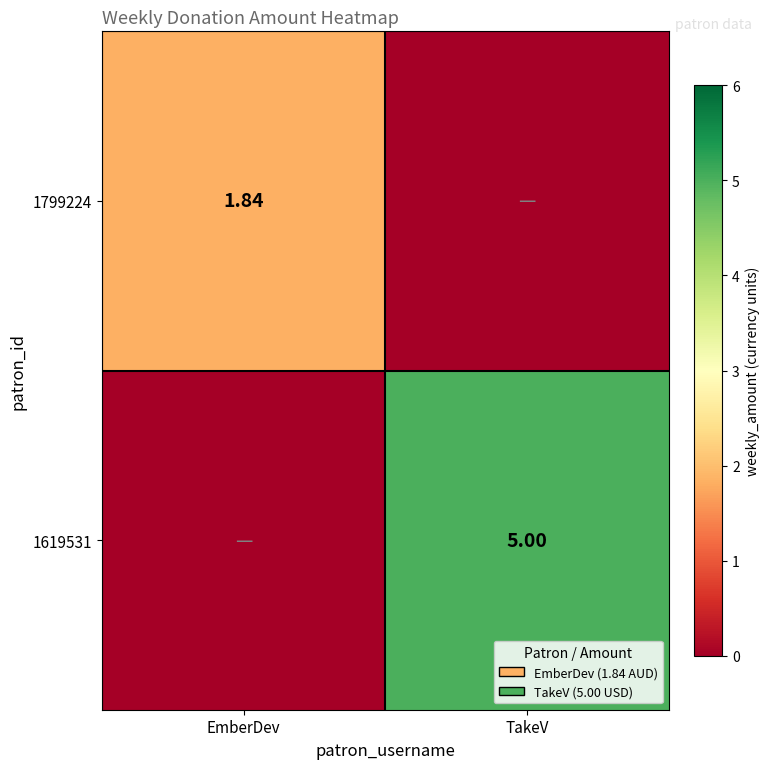

Is the value of 1799224 at EmberDev greater than the value of 1619531 at TakeV?

No